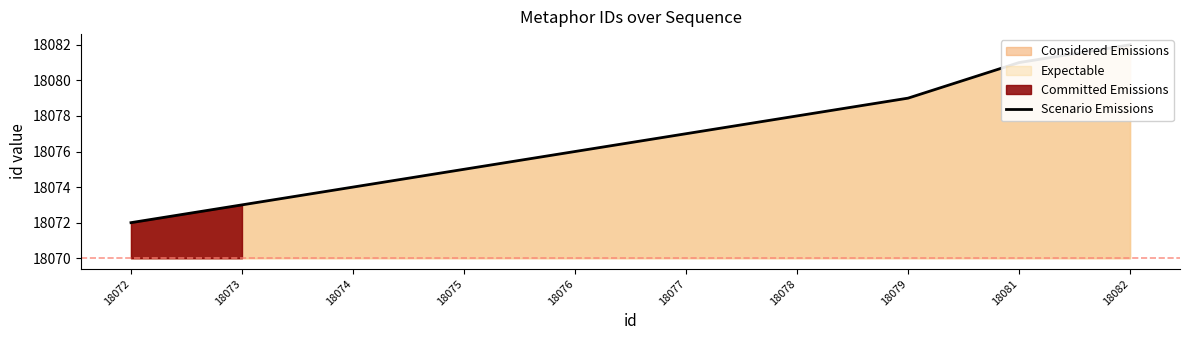

What is the greatest value displayed?

18082